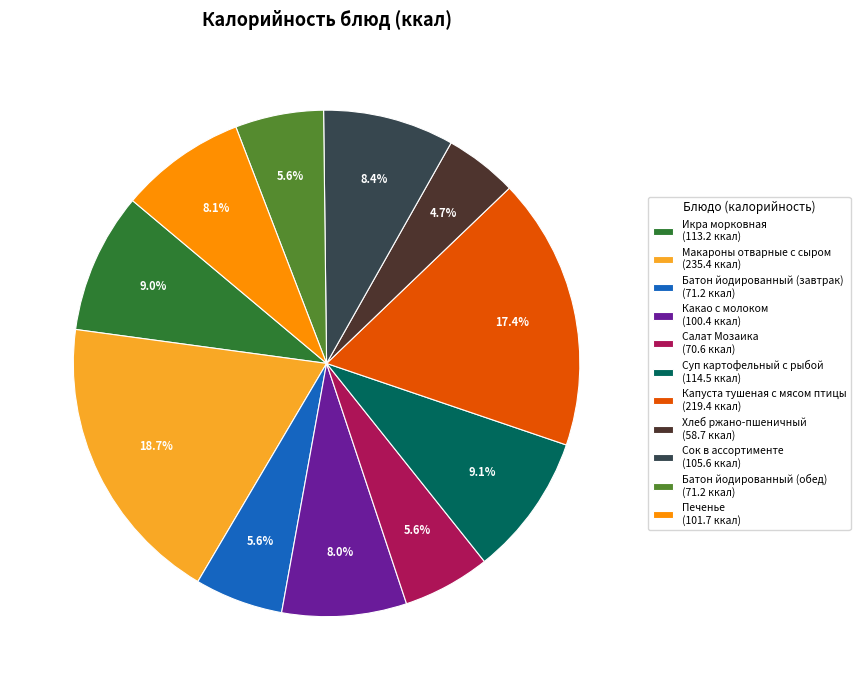

Is it true that Суп картофельный с рыбой is 18% of the pie?

False